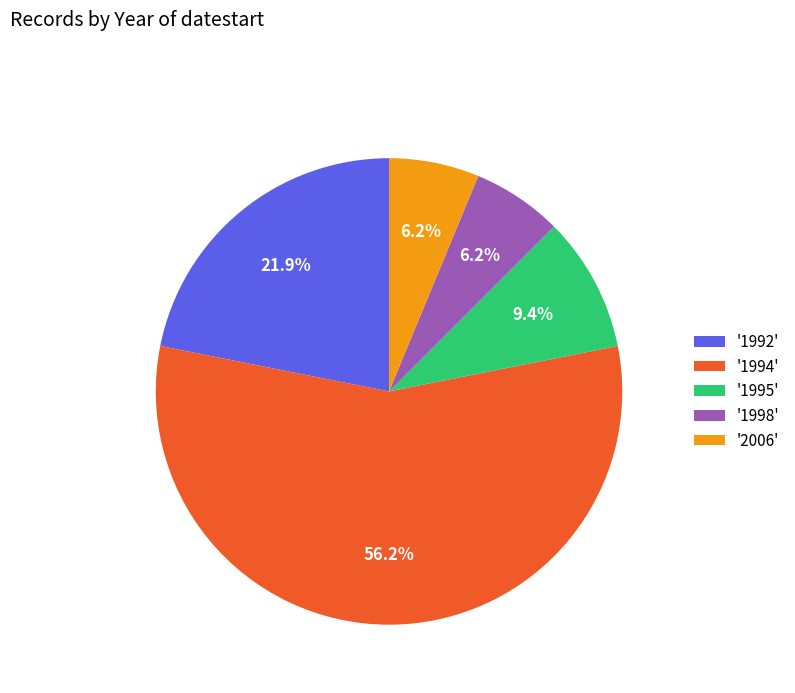

What percentage do '1998' and '1995' together represent?

15.6%